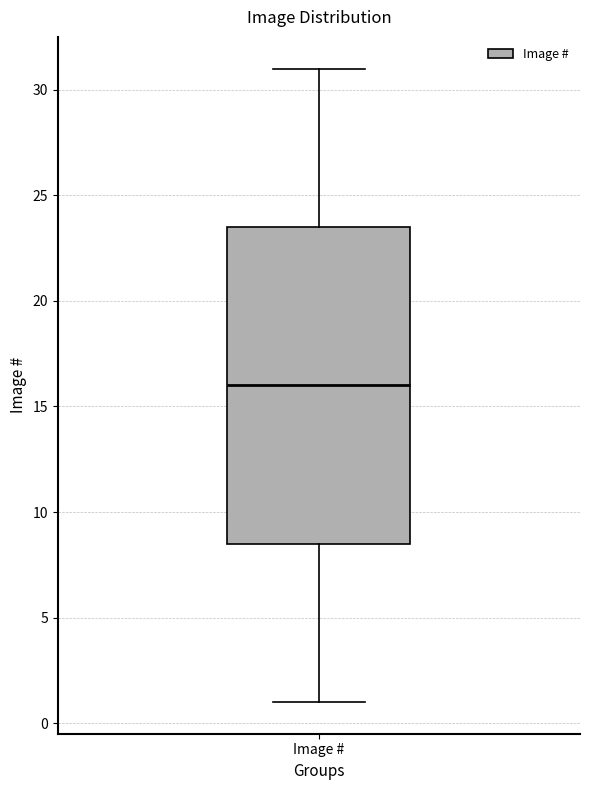

Where does the upper whisker of the box for Image # end on the y-axis? The values are not printed on the chart, so give them approximately, as read against the axis.

31.0